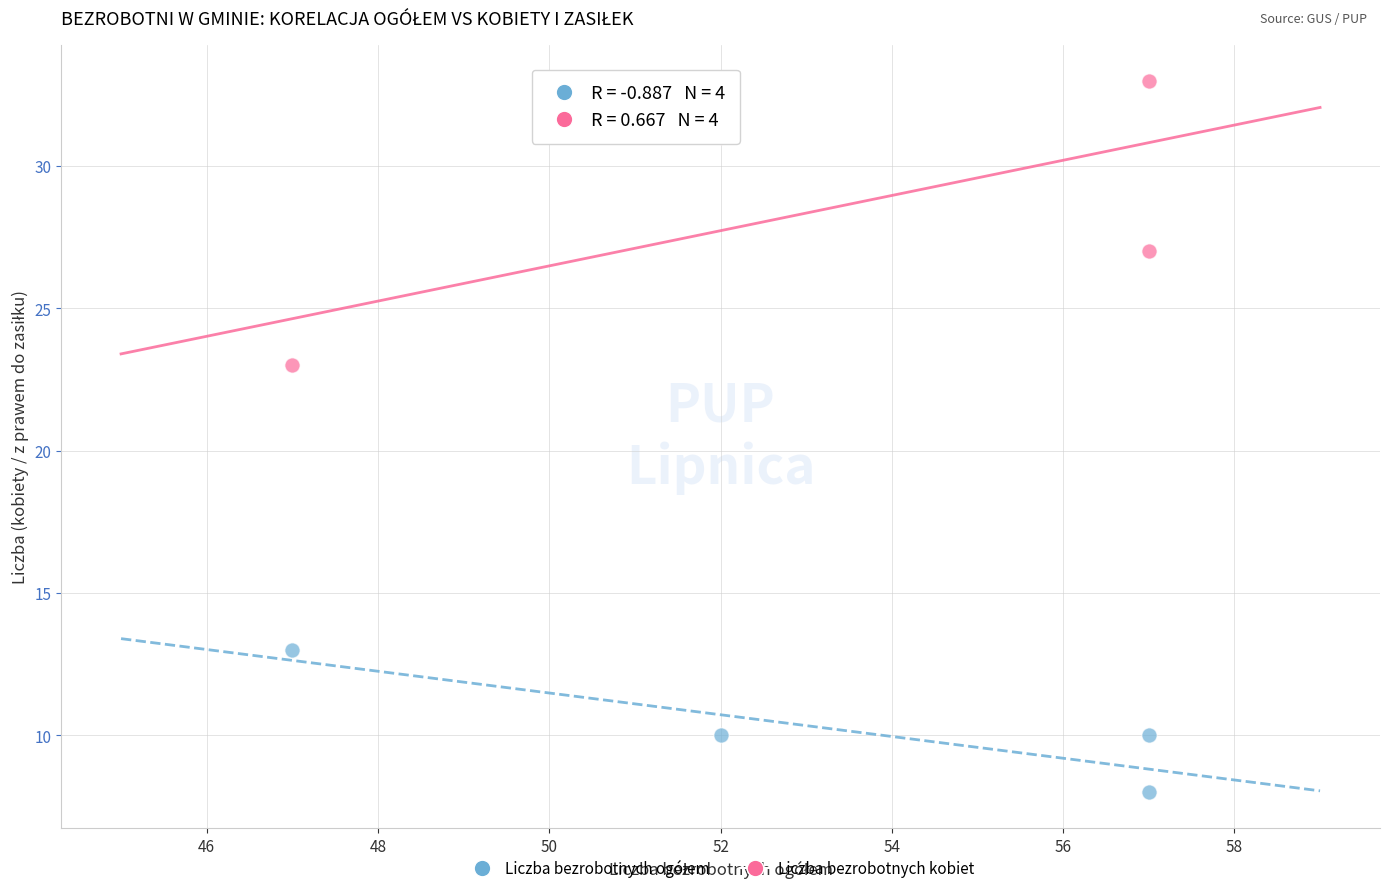

Which series has the largest Y range (max minus min)?

Liczba bezrobotnych kobiet